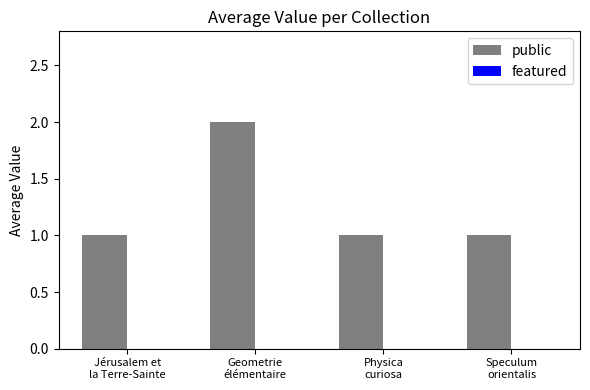

How many bars are there in total?

4